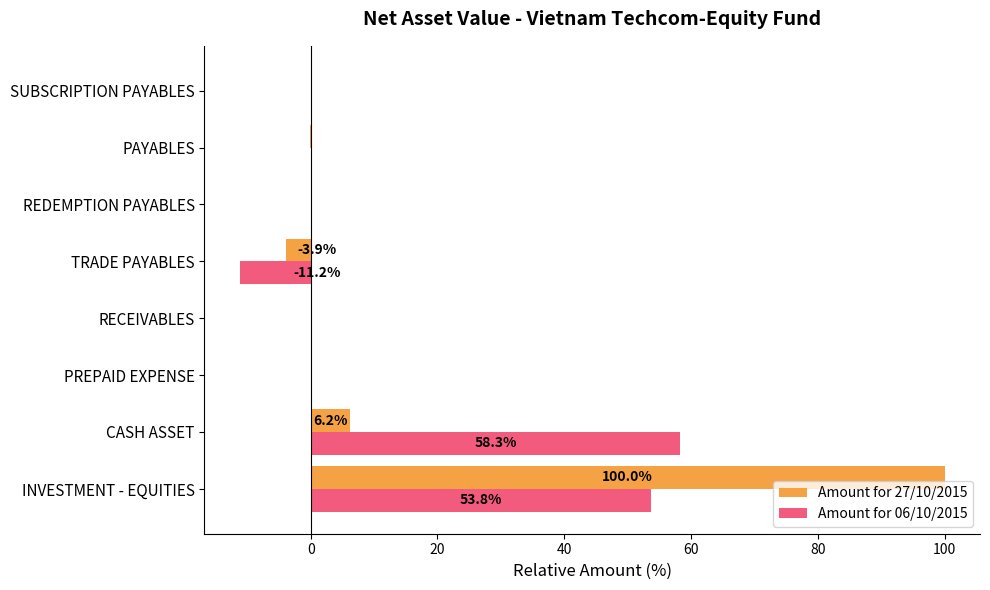

What is the sum of all Amount for 27/10/2015 values?

102.5